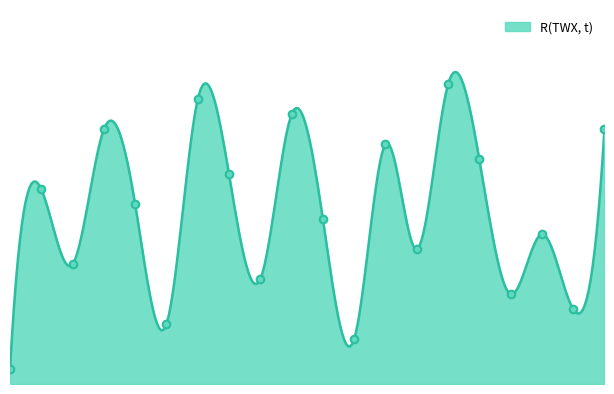

What is the change in value from 4 to 12?

-14